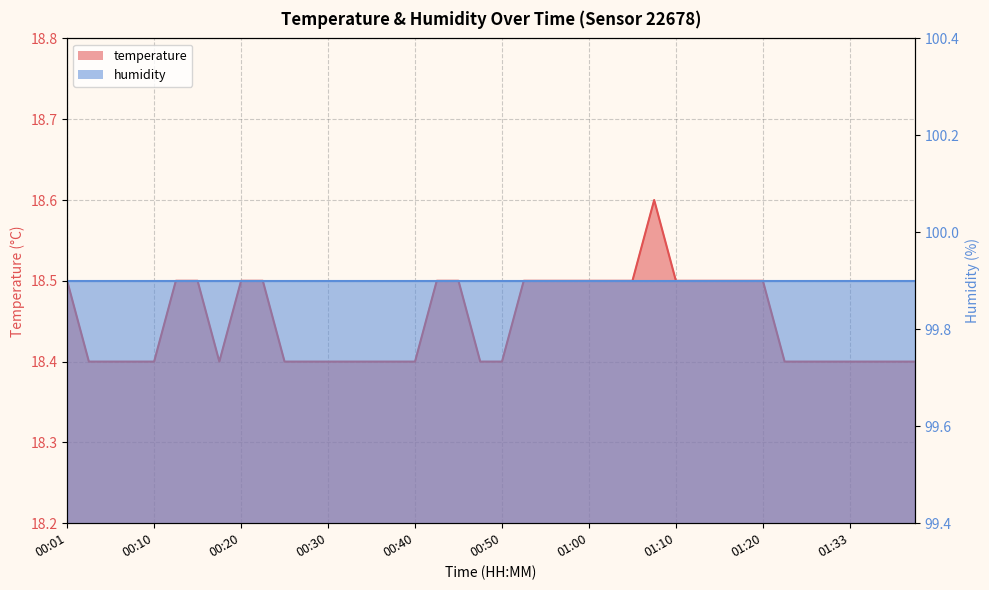

Reading left to right, what are all the values shown in this chart?

00:01=18.5	00:03=18.4	00:05=18.4	00:08=18.4	00:10=18.4	00:13=18.5	00:15=18.5	00:18=18.4	00:20=18.5	00:23=18.5	00:25=18.4	00:27=18.4	00:30=18.4	00:32=18.4	00:35=18.4	00:37=18.4	00:40=18.4	00:42=18.5	00:45=18.5	00:47=18.4	00:50=18.4	00:52=18.5	00:55=18.5	00:57=18.5	01:00=18.5	01:02=18.5	01:05=18.5	01:07=18.6	01:10=18.5	01:12=18.5	01:15=18.5	01:17=18.5	01:20=18.5	01:26=18.4	01:28=18.4	01:31=18.4	01:33=18.4	01:36=18.4	01:38=18.4	01:41=18.4